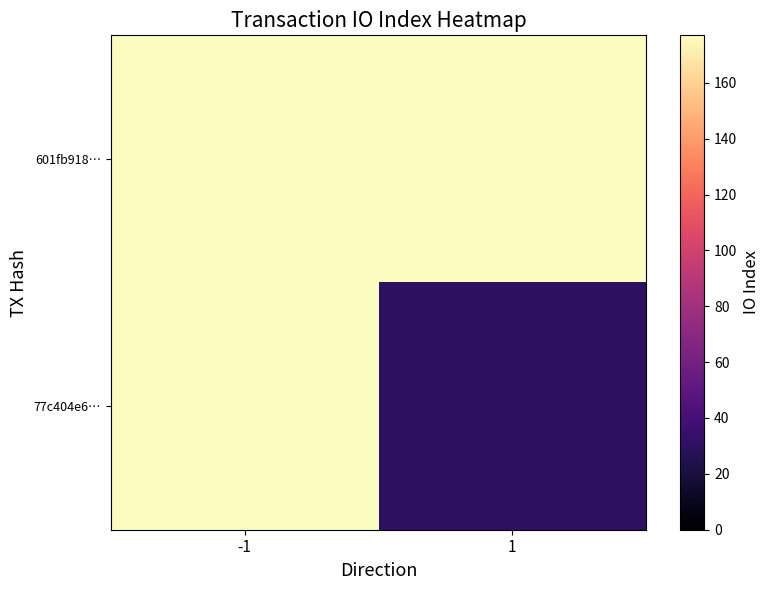

What is the total value across all series at 1?

207